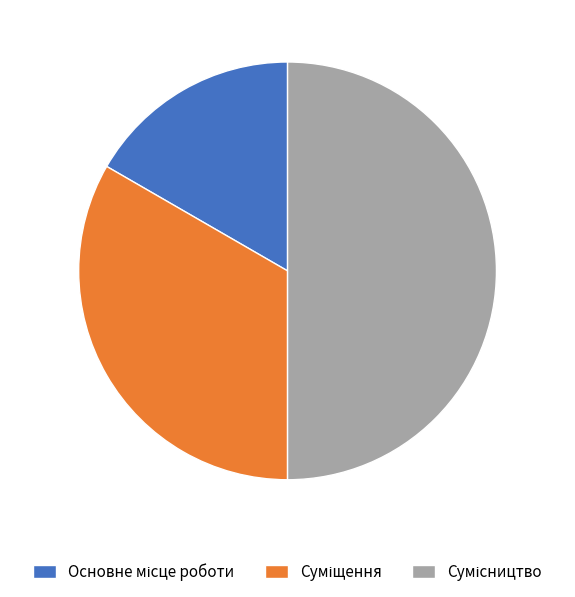

Does Сумісництво represent more than half of the total?

No